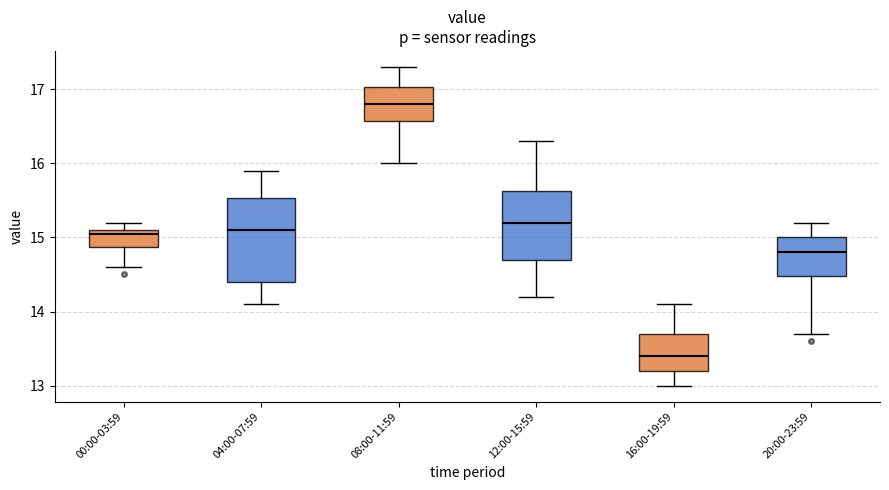

Which box is the tallest, from its lower edge to its upper edge?

04:00-07:59